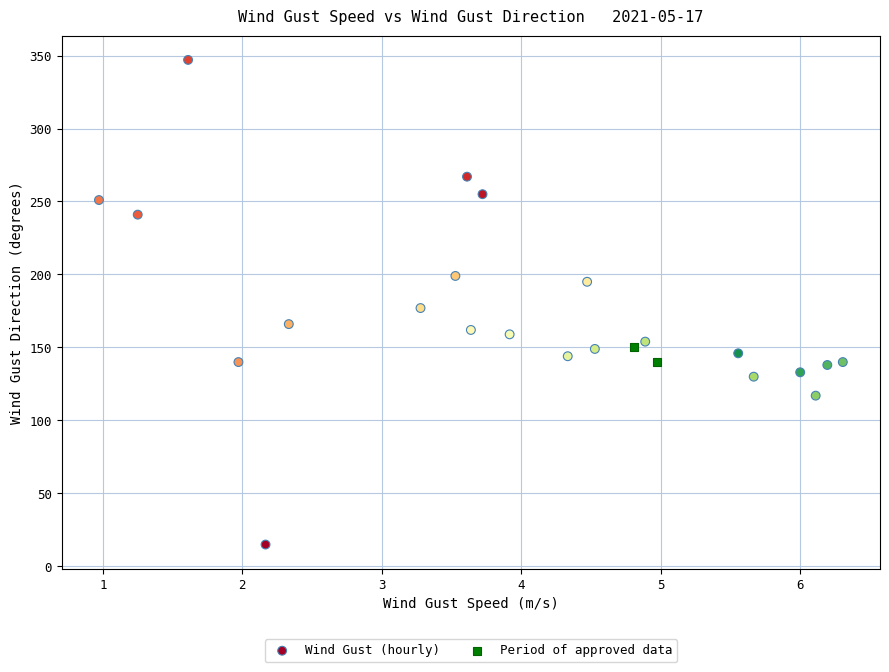

Which series contains the lowest Y value?

Wind Gust (hourly)